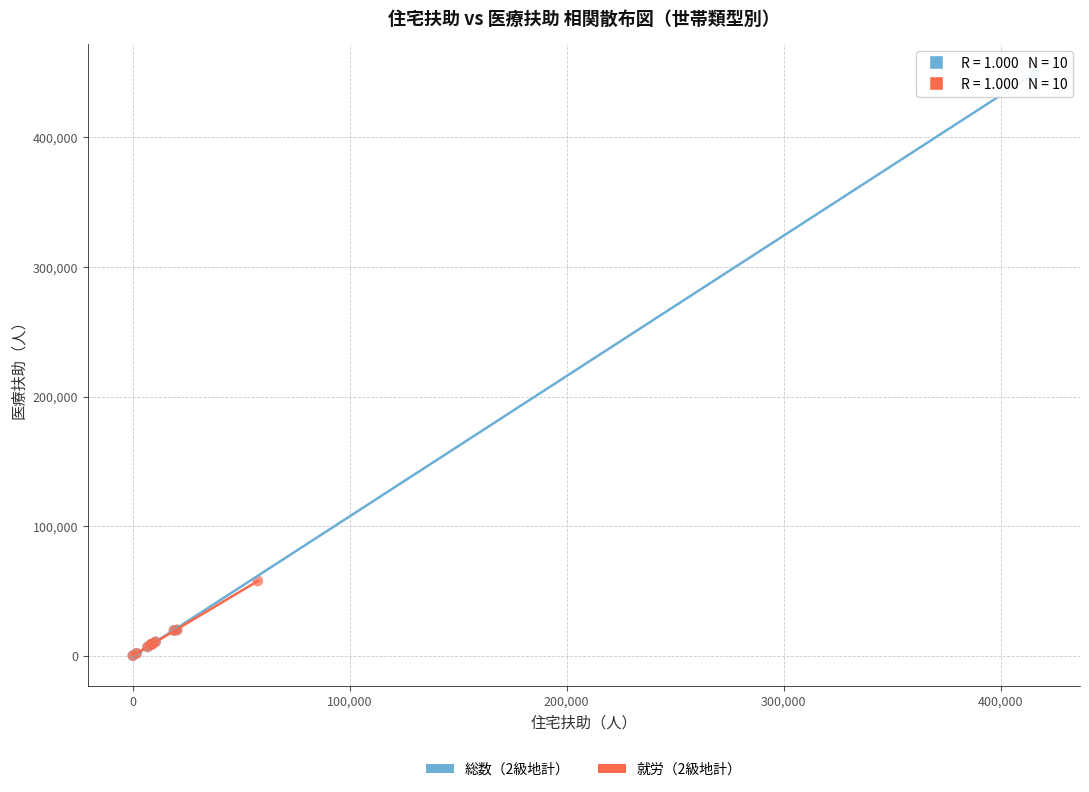

Which series has the widest spread of Y values?

総数（2級地計）